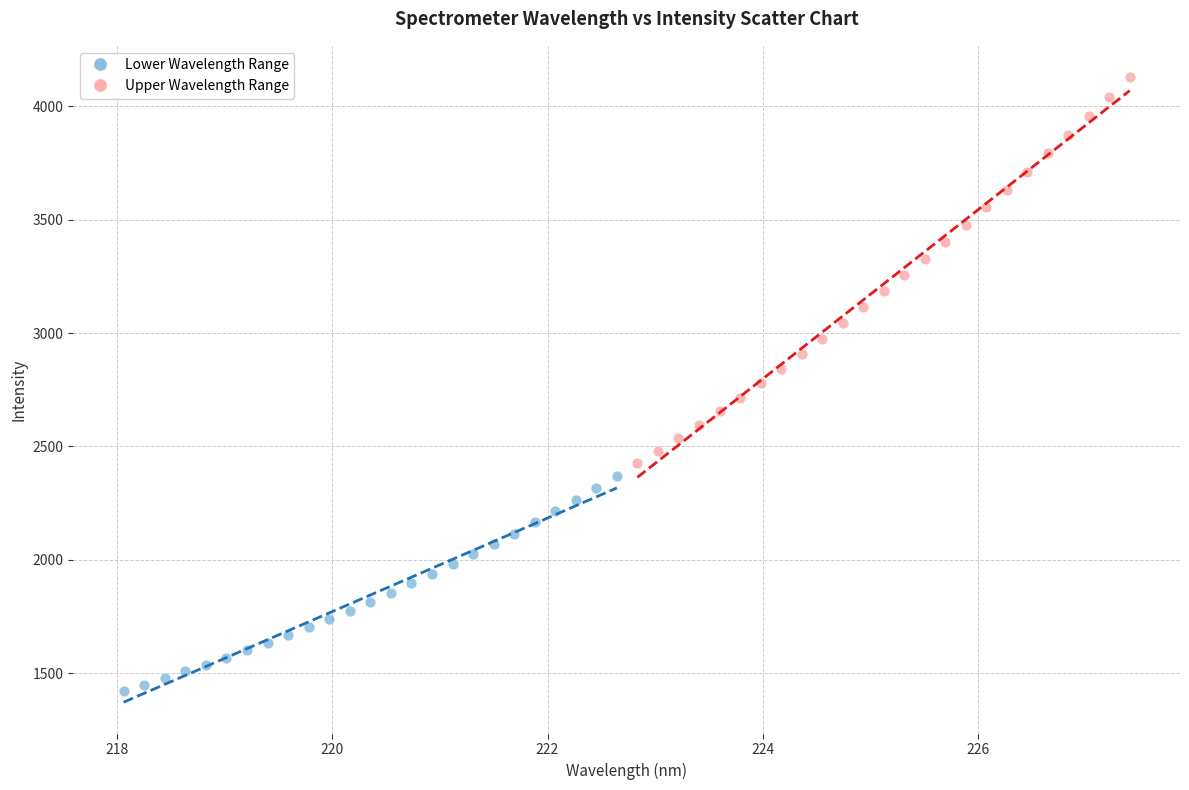

Which series has the widest spread of Y values?

Upper Wavelength Range